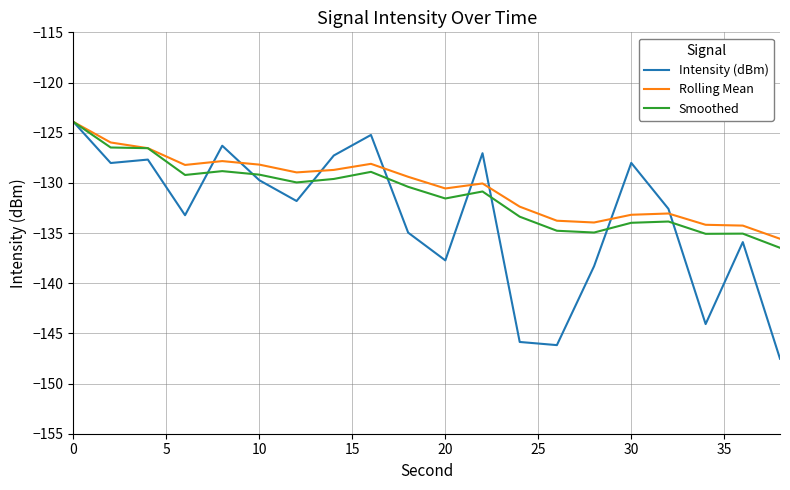

List the series in order of their overall mean, highest first.

Rolling Mean, Smoothed, Intensity (dBm)